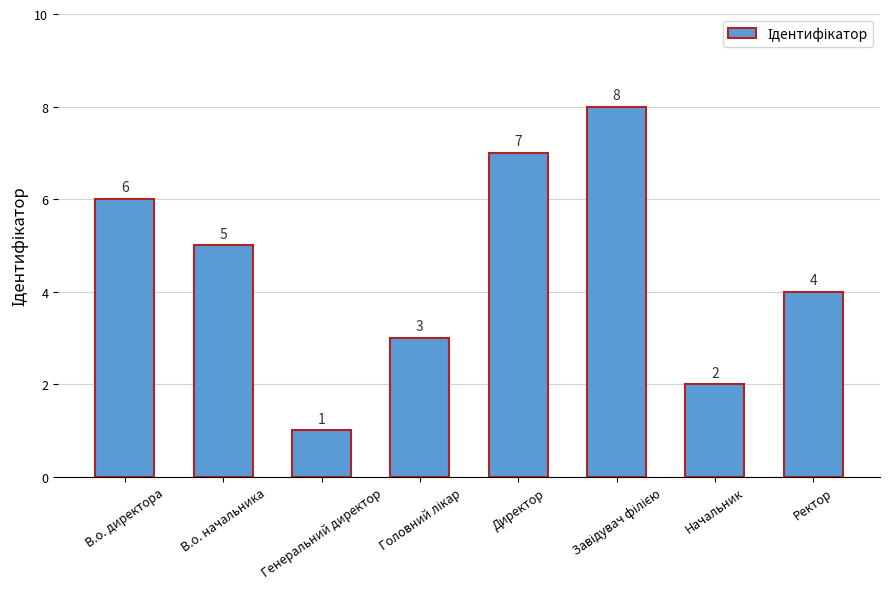

Are the bars grouped side by side (vs. stacked)?

No